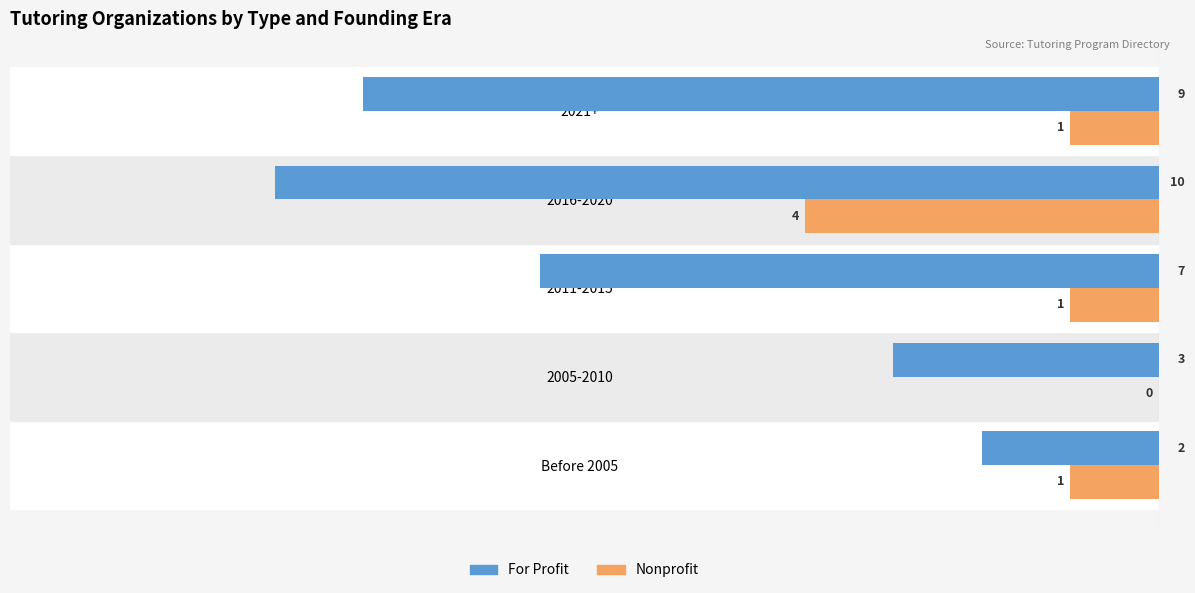

Between 2005-2010 and 2011-2015, which series saw the biggest shift?

For Profit